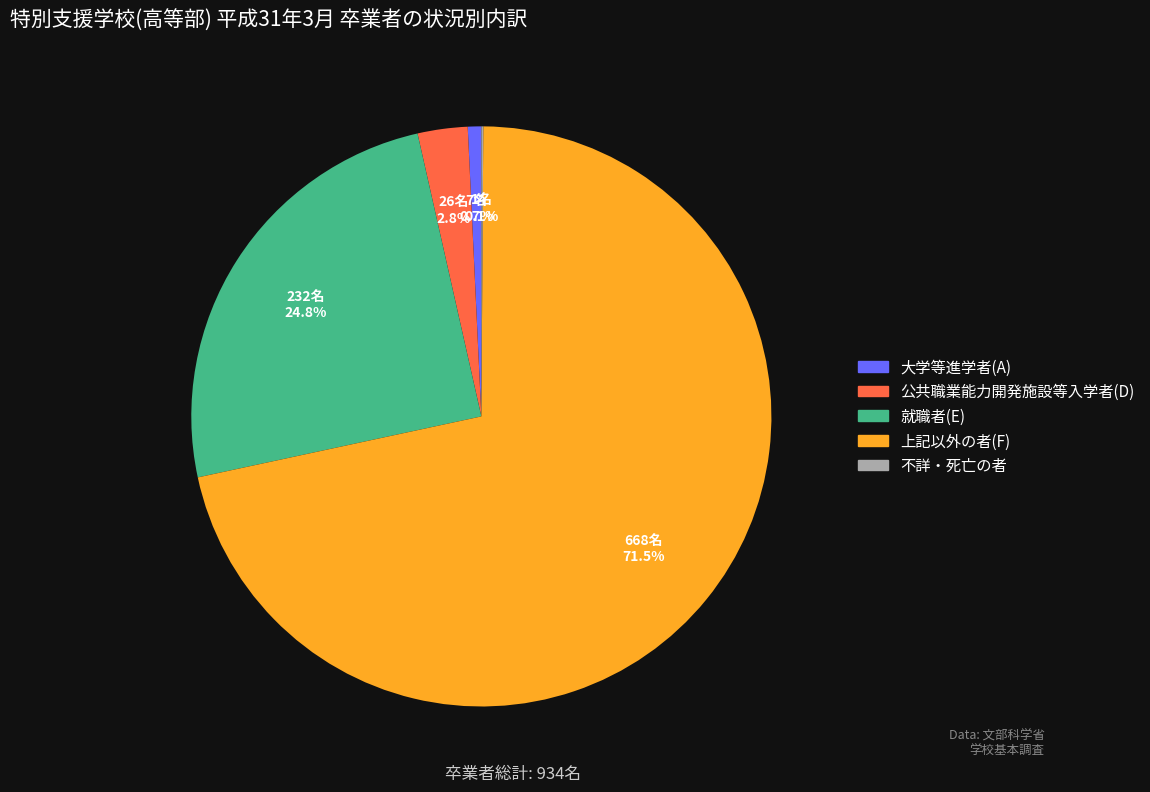

To the nearest percent, what portion does 大学等進学者(A) represent?

1%